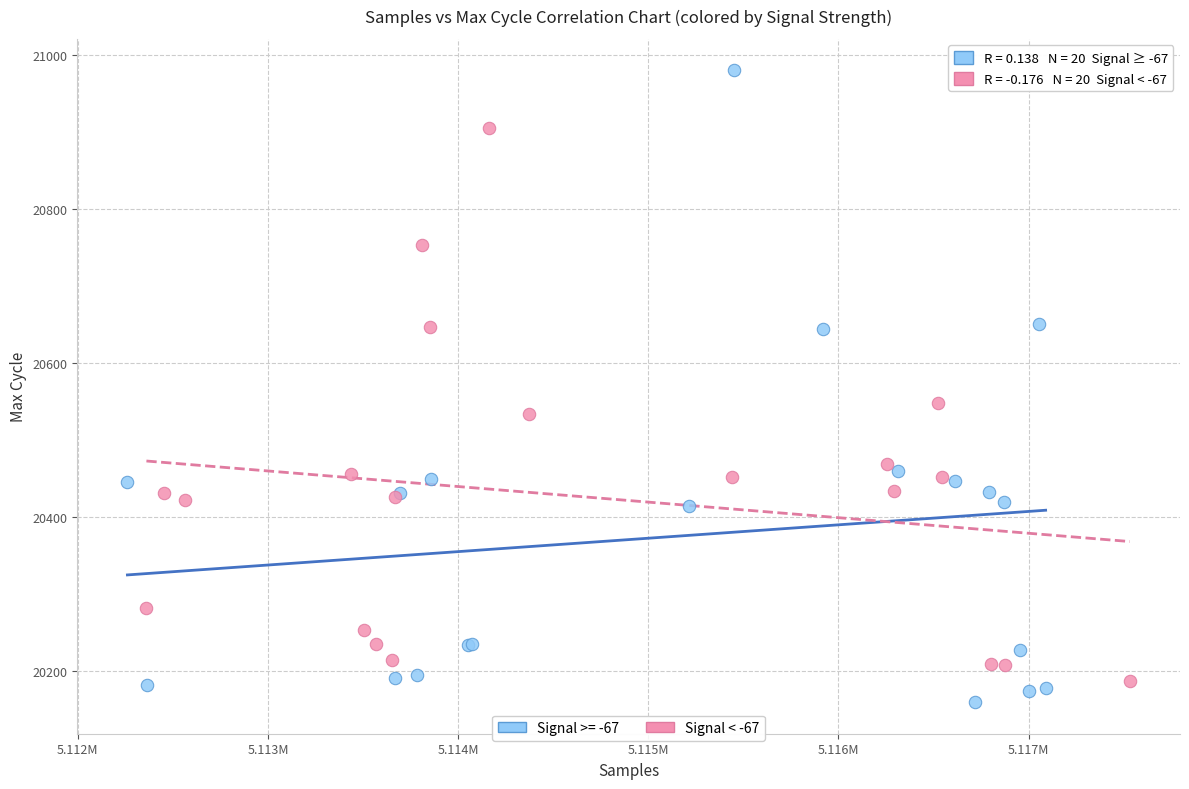

Which series has the largest Y range (max minus min)?

Signal >= -67